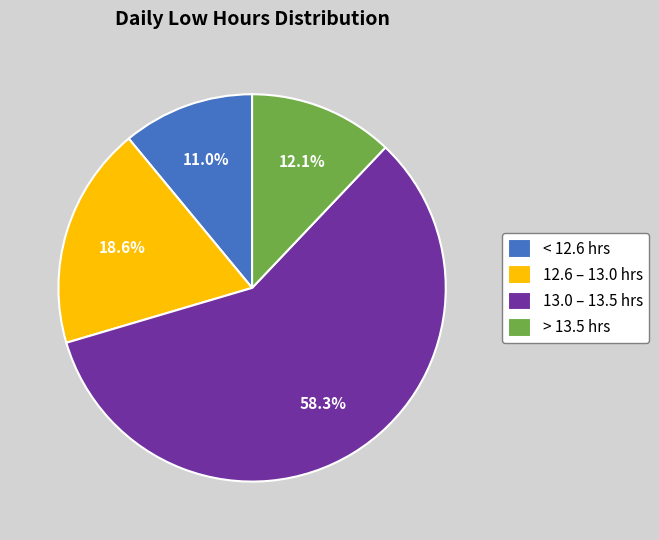

Rank the categories by value from lowest to highest.

< 12.6 hrs, > 13.5 hrs, 12.6 – 13.0 hrs, 13.0 – 13.5 hrs